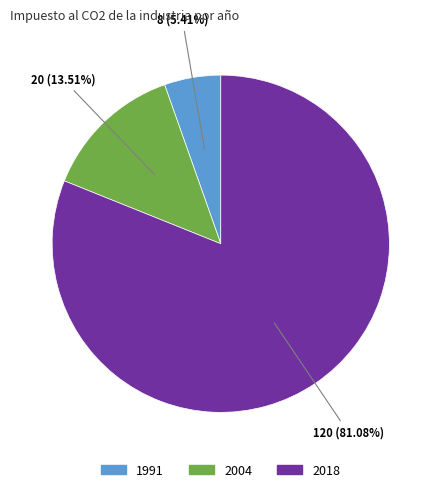

How many segments does this pie chart have?

3